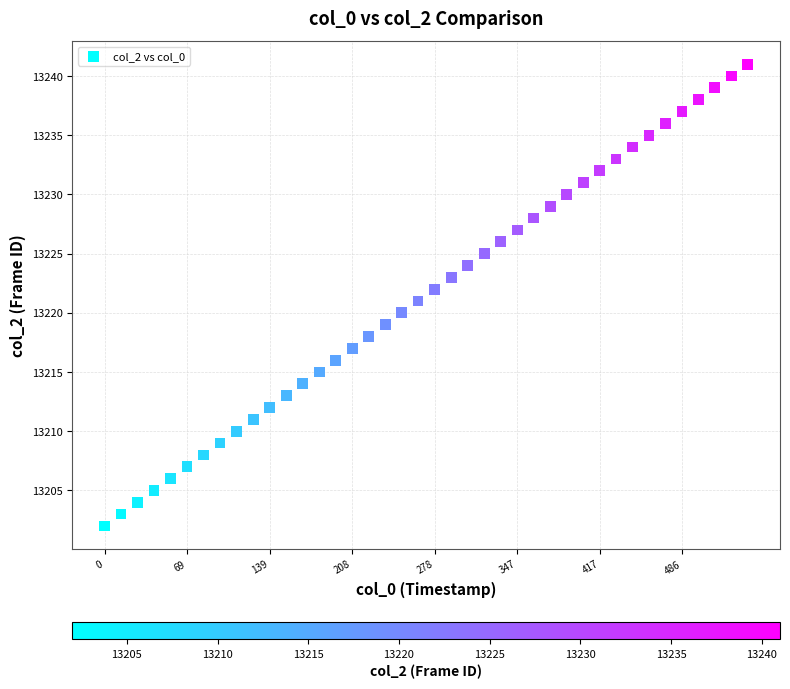

What is the range of Y values (max minus min)?

39